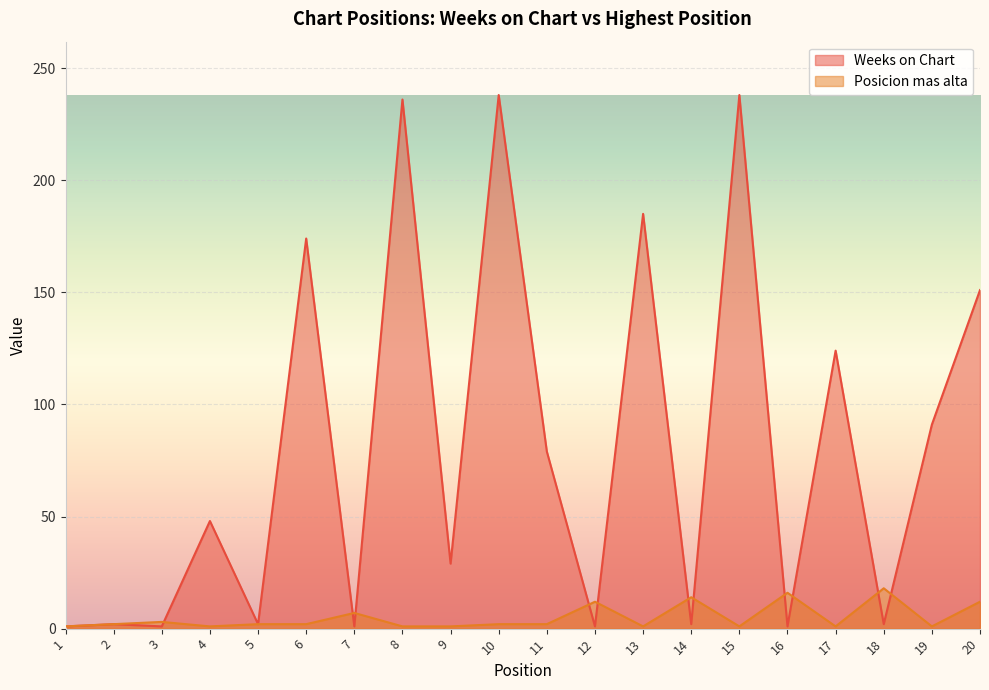

What is the lowest value of the Posicion mas alta series?

1